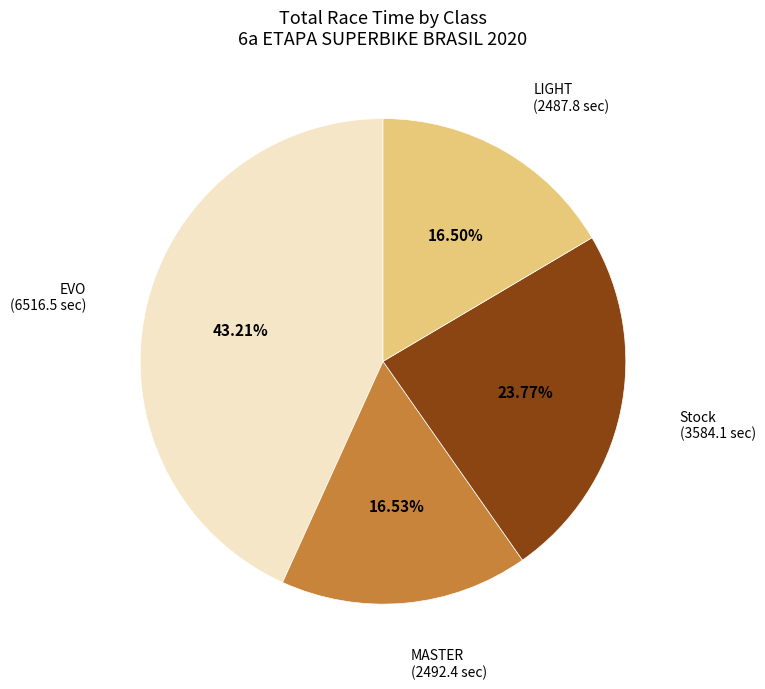

Is there a majority slice in this chart?

No